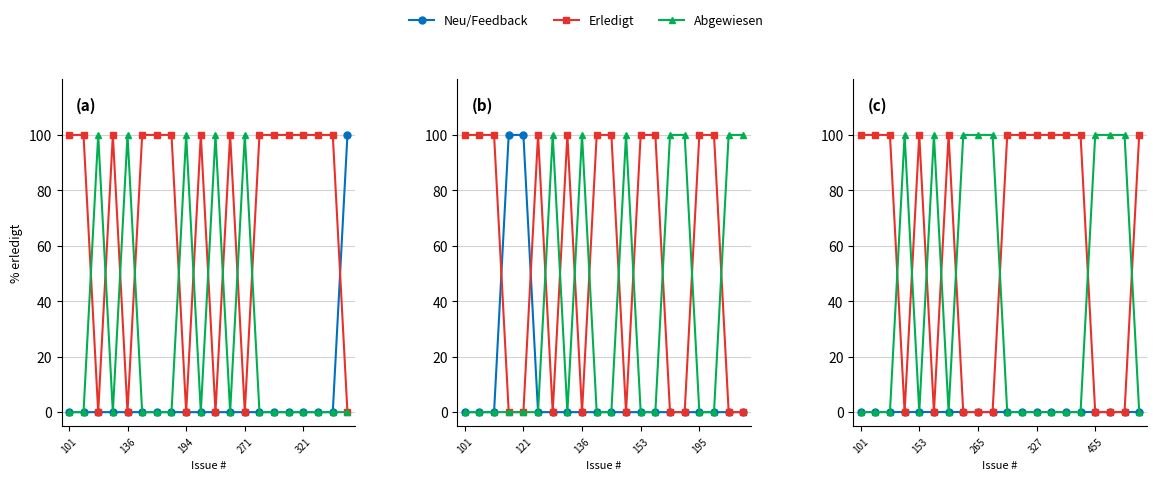

What are all the series names shown in the legend?

Neu/Feedback, Erledigt, Abgewiesen